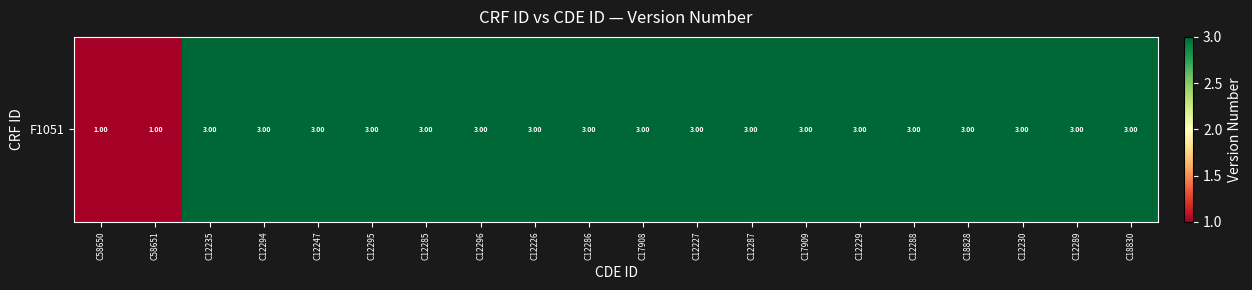

What is the greatest value displayed?

3